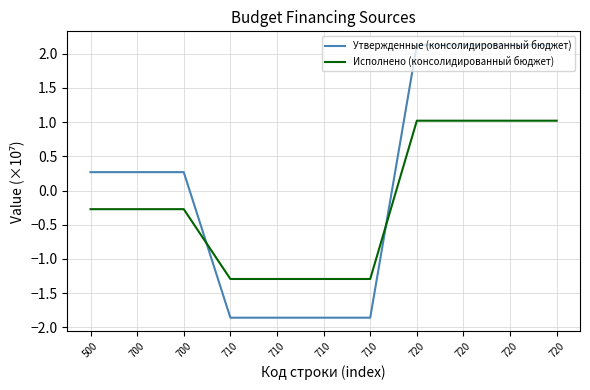

What is the value of the Исполнено (консолидированный бюджет) point at the 10th from the left?

1.0